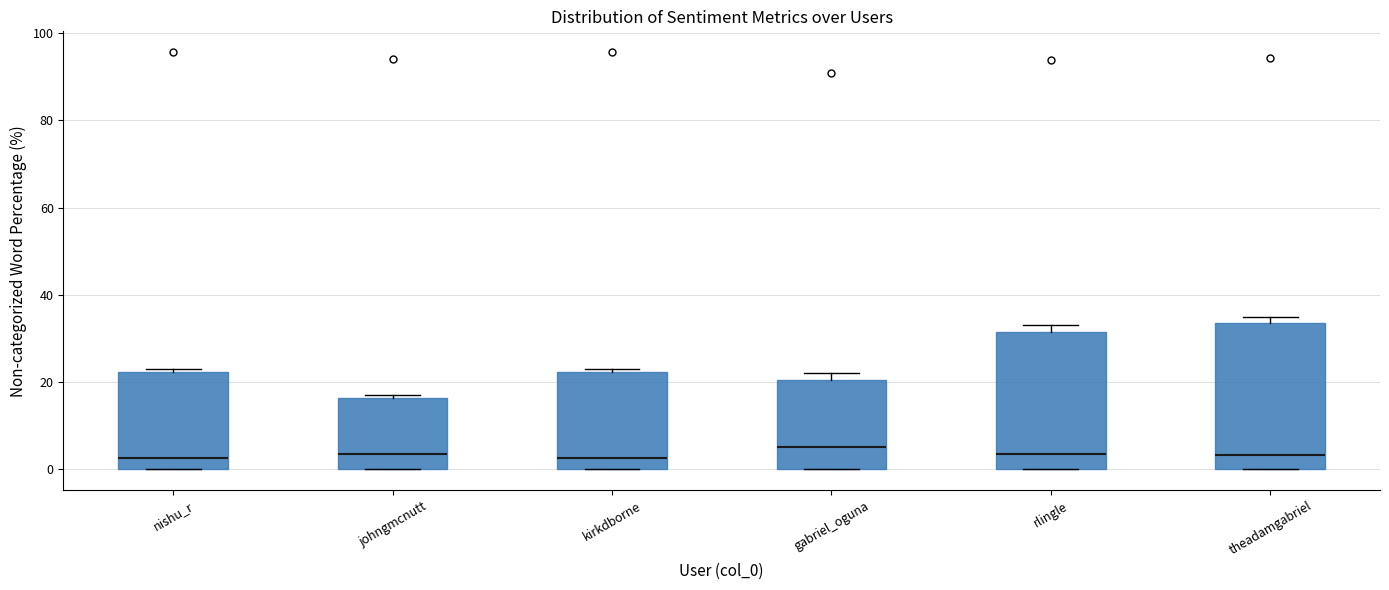

Reading left to right, read every box against the y-axis: the position of its median line, the range the box covers, and the ends of its whiskers. The values are not printed on the chart, so give them approximately, as read against the axis.

nishu_r: median 2, box 0 to 22, whiskers 0 to 24
johngmcnutt: median 4, box 0 to 16, whiskers 0 to 18
kirkdborne: median 2, box 0 to 22, whiskers 0 to 24
gabriel_oguna: median 6, box 0 to 20, whiskers 0 to 22
rlingle: median 4, box 0 to 32, whiskers 0 to 34
theadamgabriel: median 4, box 0 to 34, whiskers 0 to 36